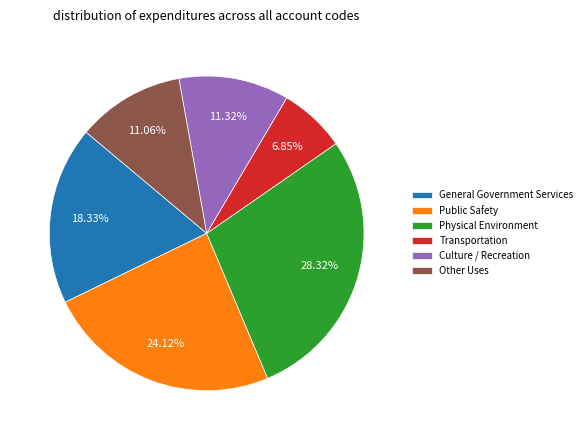

Which slice is the smallest?

Transportation